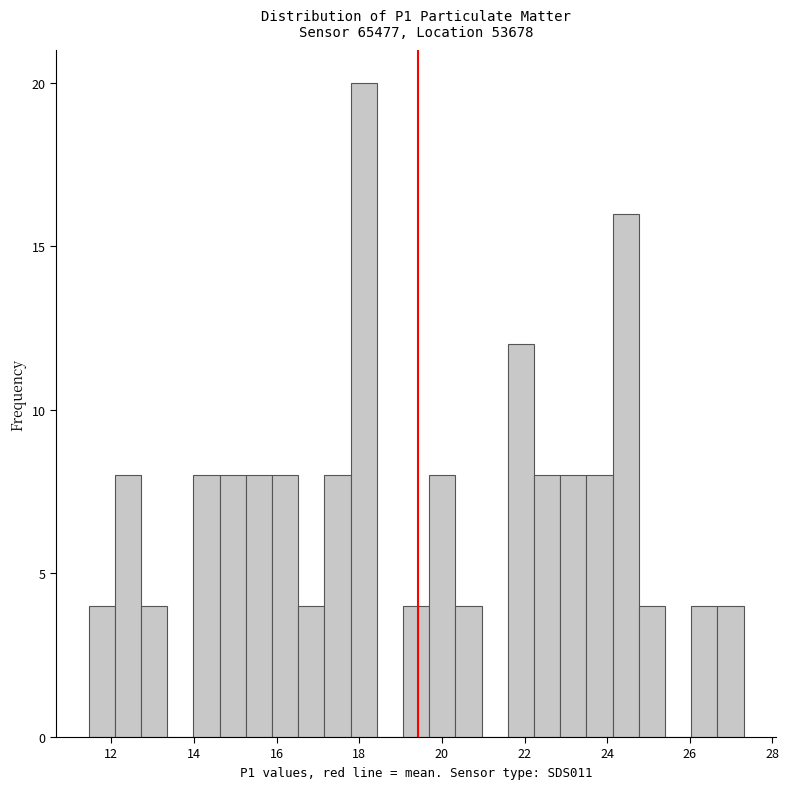

Around what value on the x-axis is the tallest bar? Give the approximate position of its centre, as read against the axis.

18.2